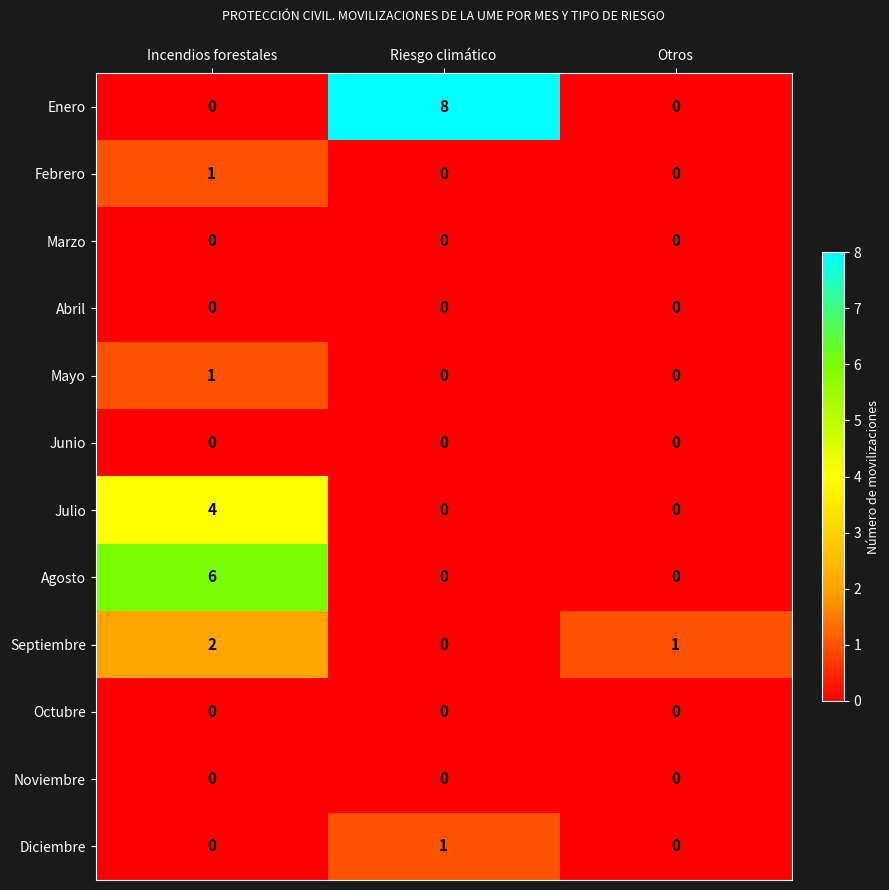

Rank the categories by Septiembre value from highest to lowest.

Incendios forestales, Otros, Riesgo climático